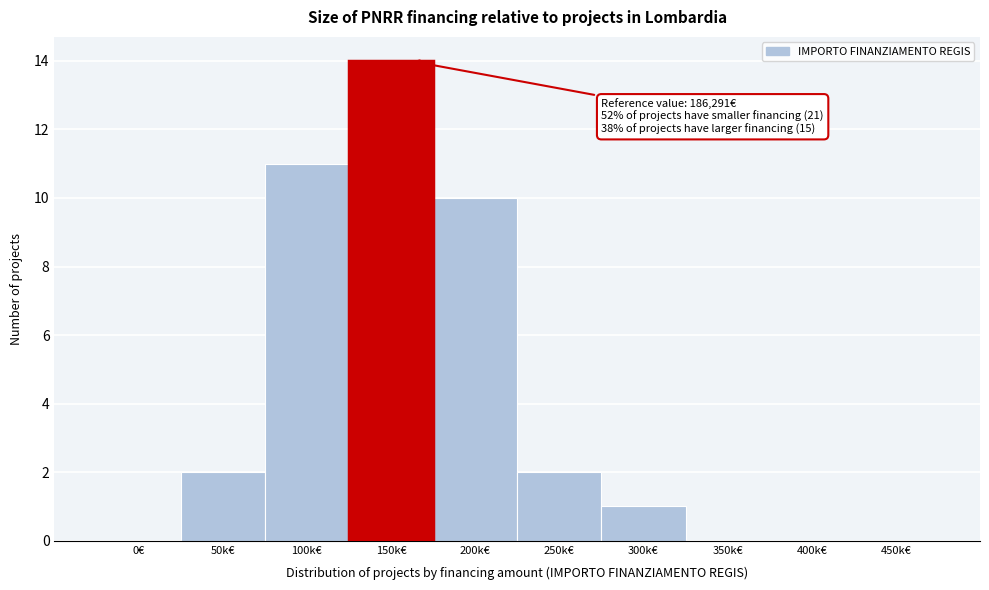

Reading left to right, list all the values displayed in this chart.

0€=0	50k€=2	100k€=11	150k€=14	200k€=10	250k€=2	300k€=1	350k€=0	400k€=0	450k€=0